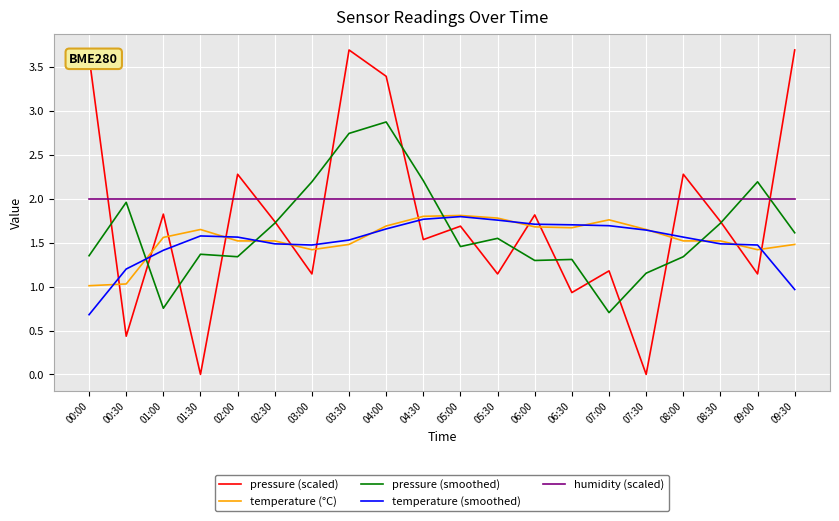

Rank the series at 03:00 from lowest to highest value.

pressure (scaled), temperature (°C), temperature (smoothed), humidity (scaled), pressure (smoothed)